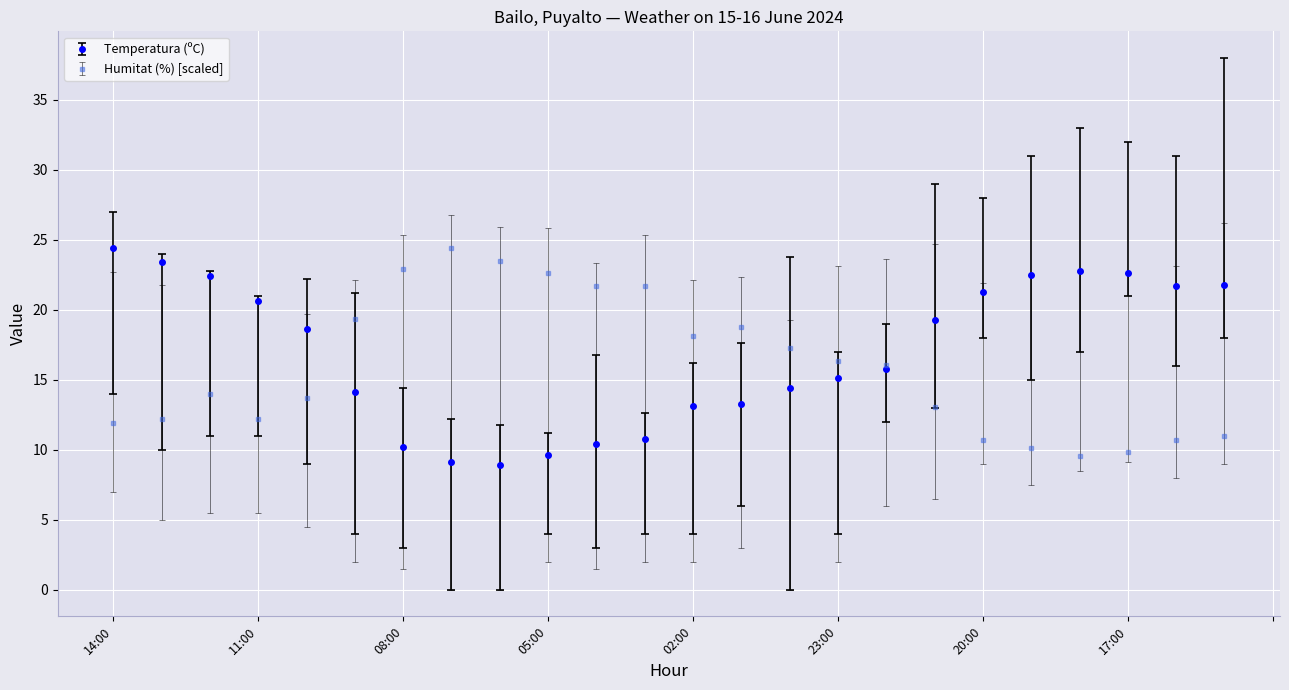

True or false: Temperatura (ºC) has more than 0 interior local peaks.

True